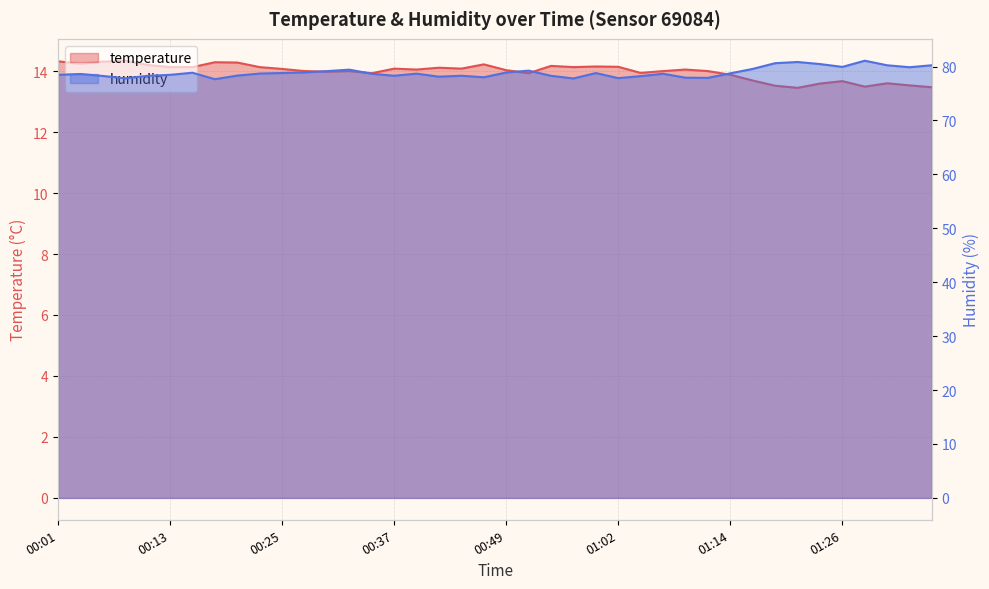

In humidity, how many points are lower than both neighbors (excluding endpoints)?

10